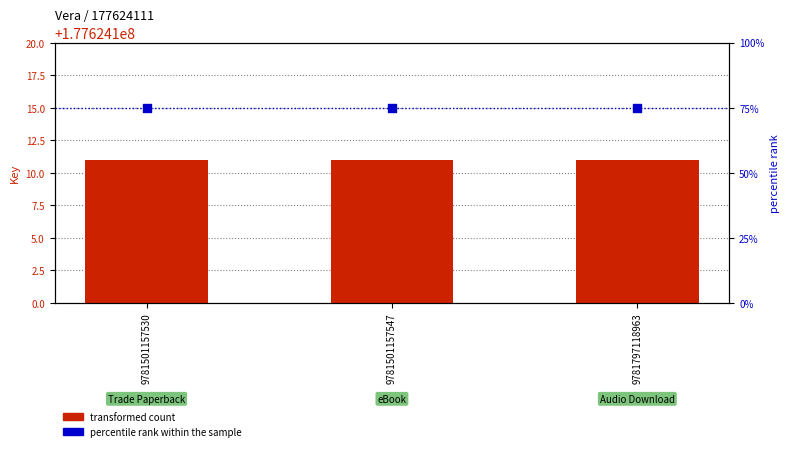

At which category is the sum across all series the highest?

9781501157530